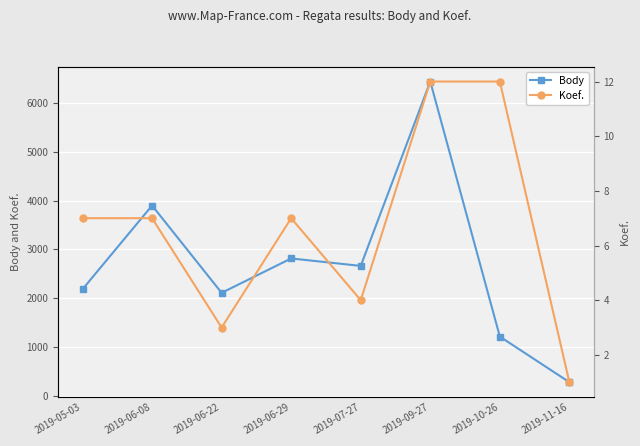

Which has a higher value, 2019-05-03 or 2019-07-27?

2019-07-27